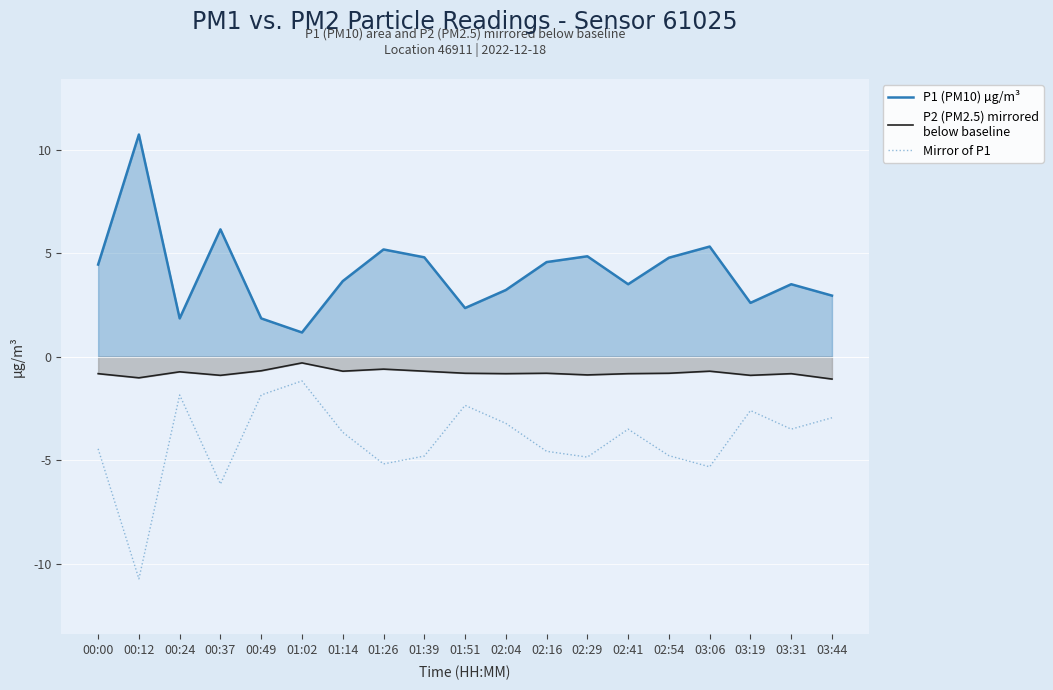

Which label corresponds to the smallest value in the chart?

00:12